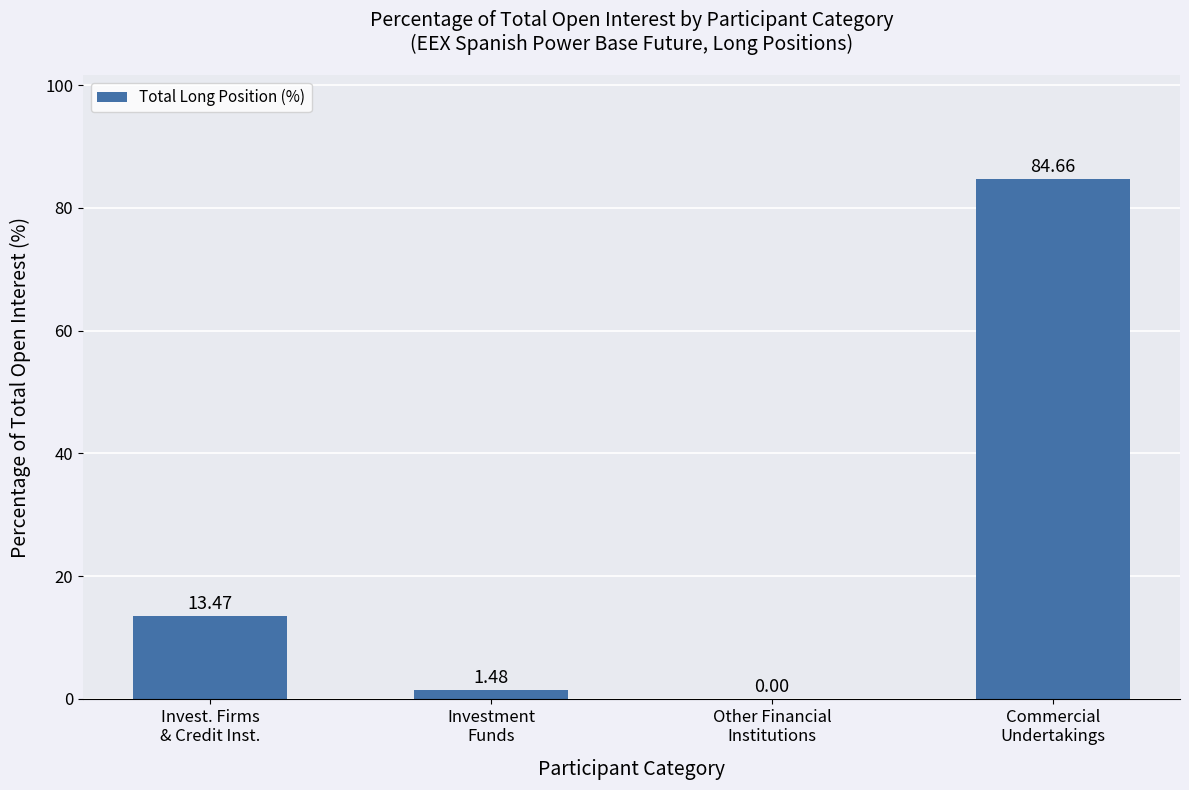

Approximately how many times larger is the value at Commercial
Undertakings compared to Investment
Funds?

57.2